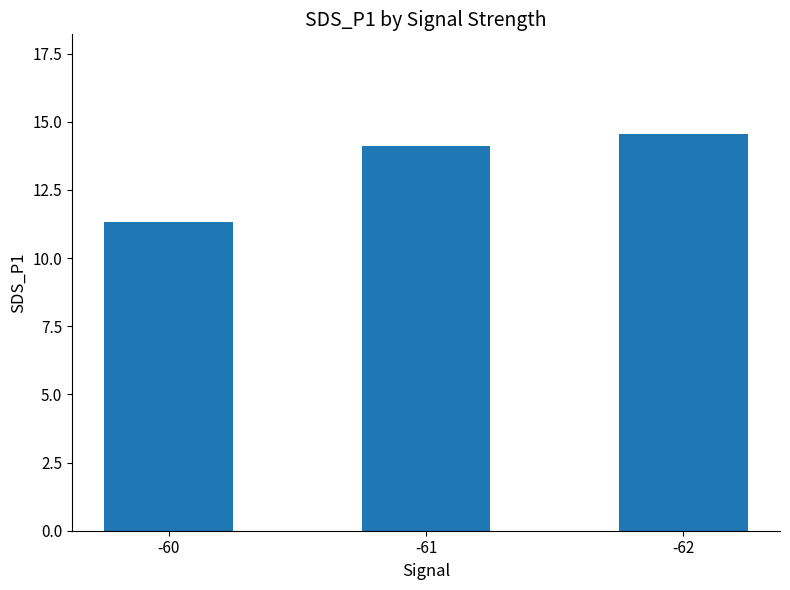

The value at -60 is 6.5. True or false?

False